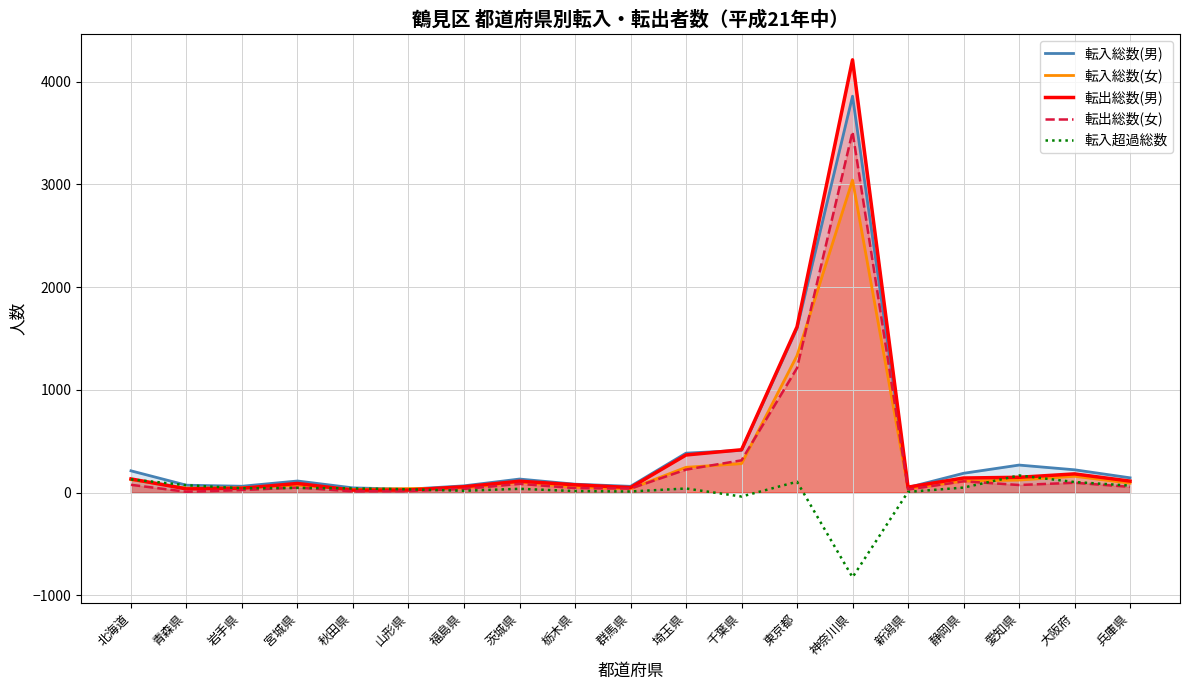

True or false: 転出総数(男) has a value of 185 at 北海道.

False